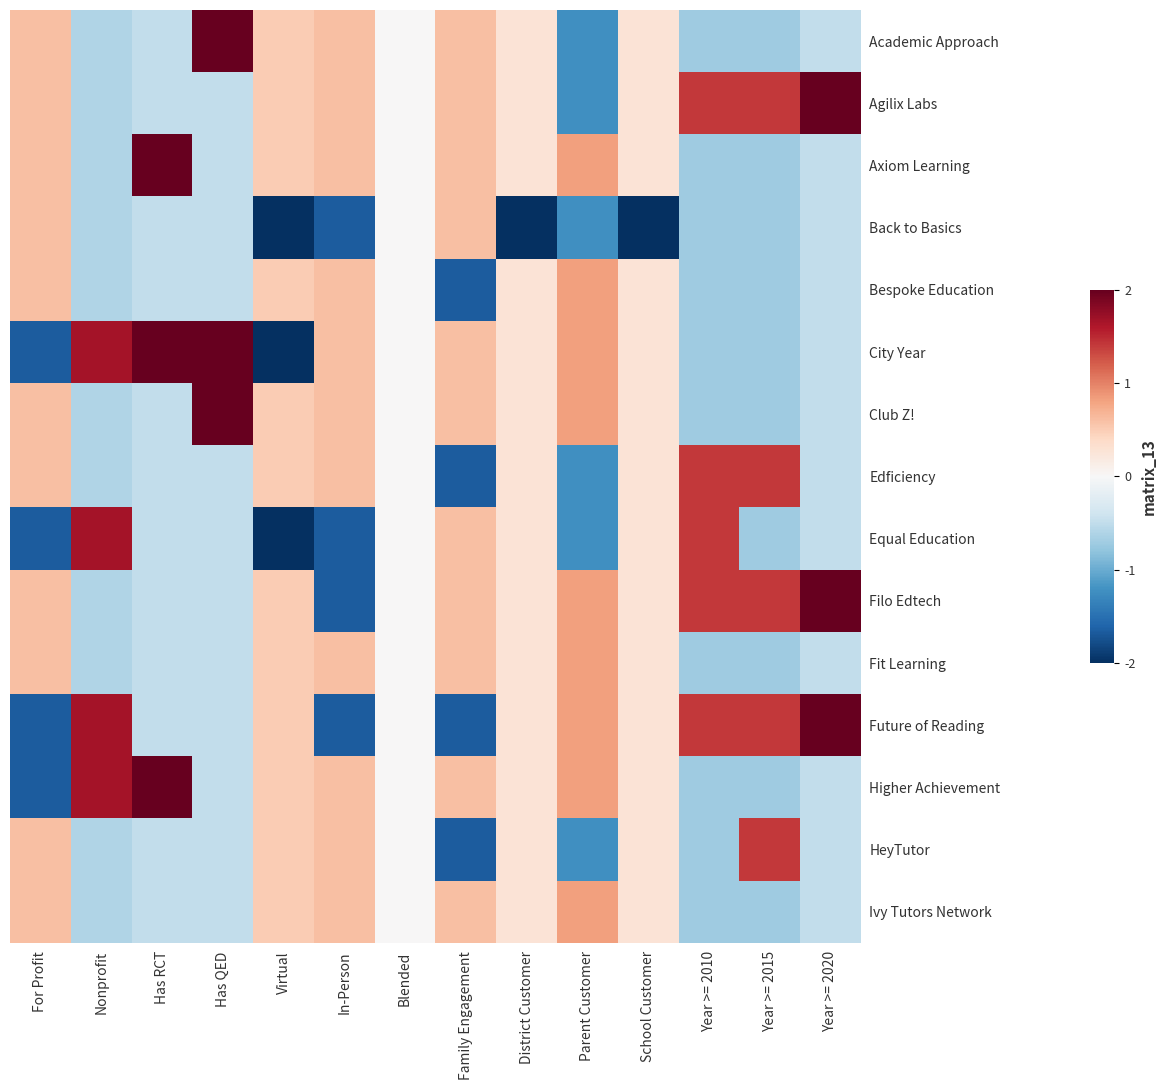

At how many categories does at least one series exceed 0?

13